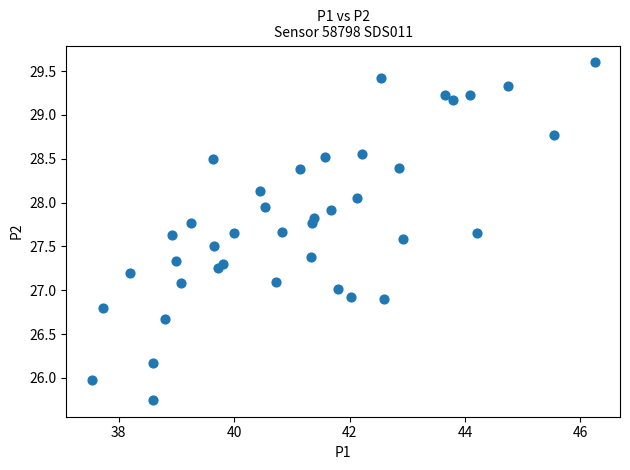

What is the range of X values (max minus min)?

8.7